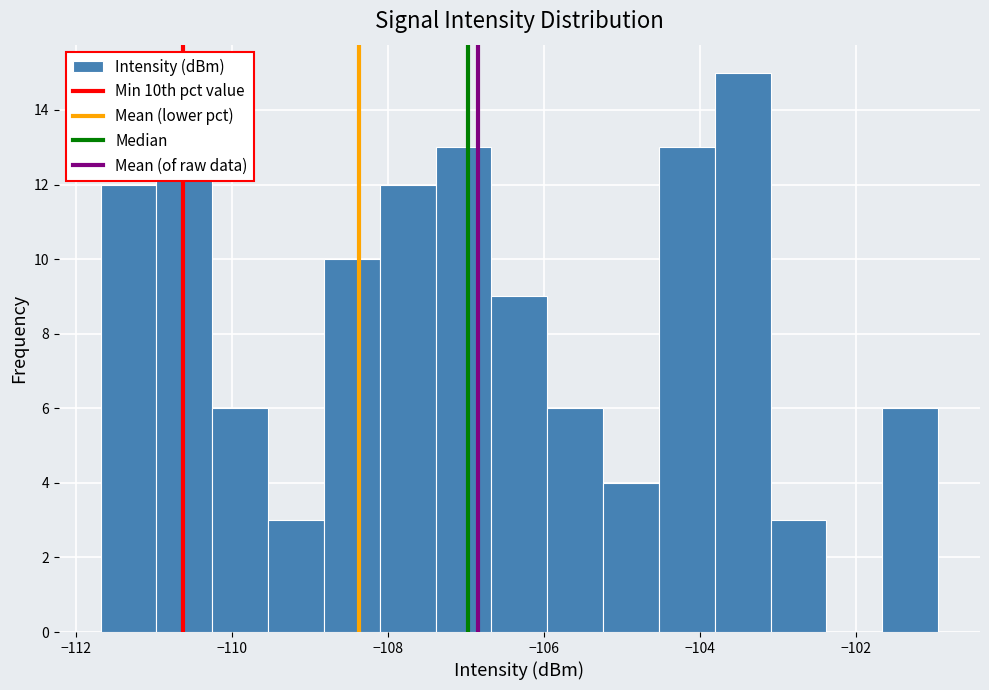

Around what value on the x-axis is the tallest bar? Give the approximate position of its centre, as read against the axis.

-103.4